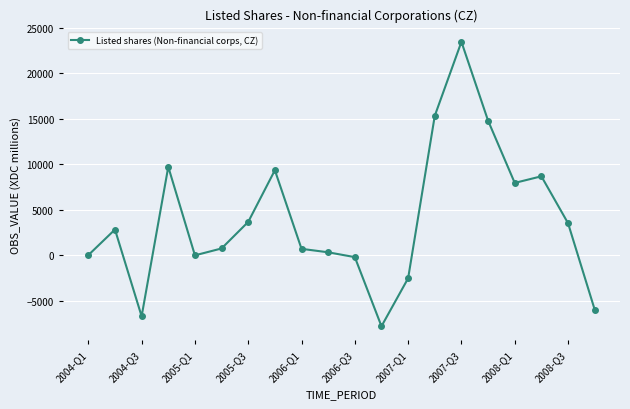

How many categories are shown in the chart?

20